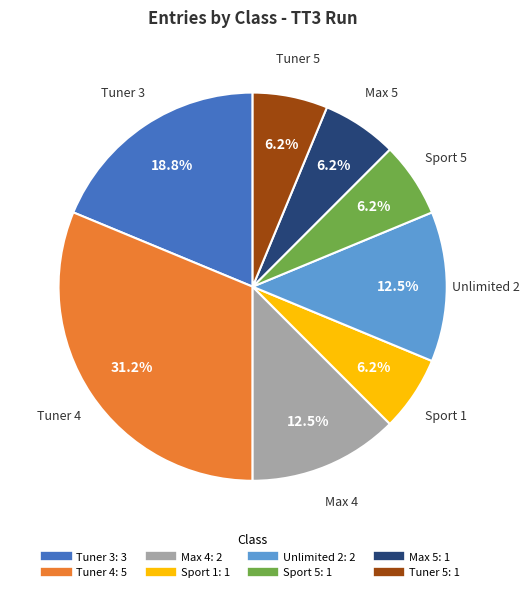

Is there a majority slice in this chart?

No